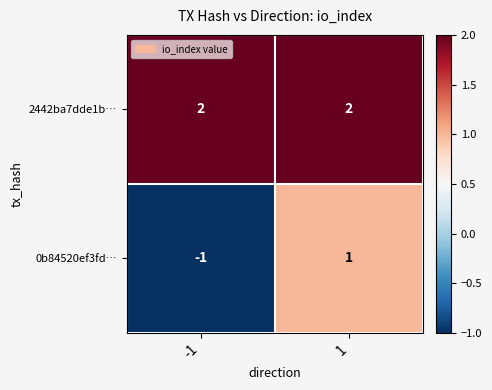

What is the total value across all series at 1?

3